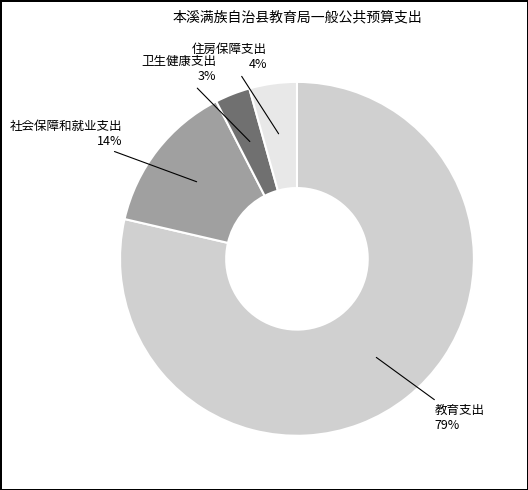

Which category has the smallest portion of the pie?

卫生健康支出